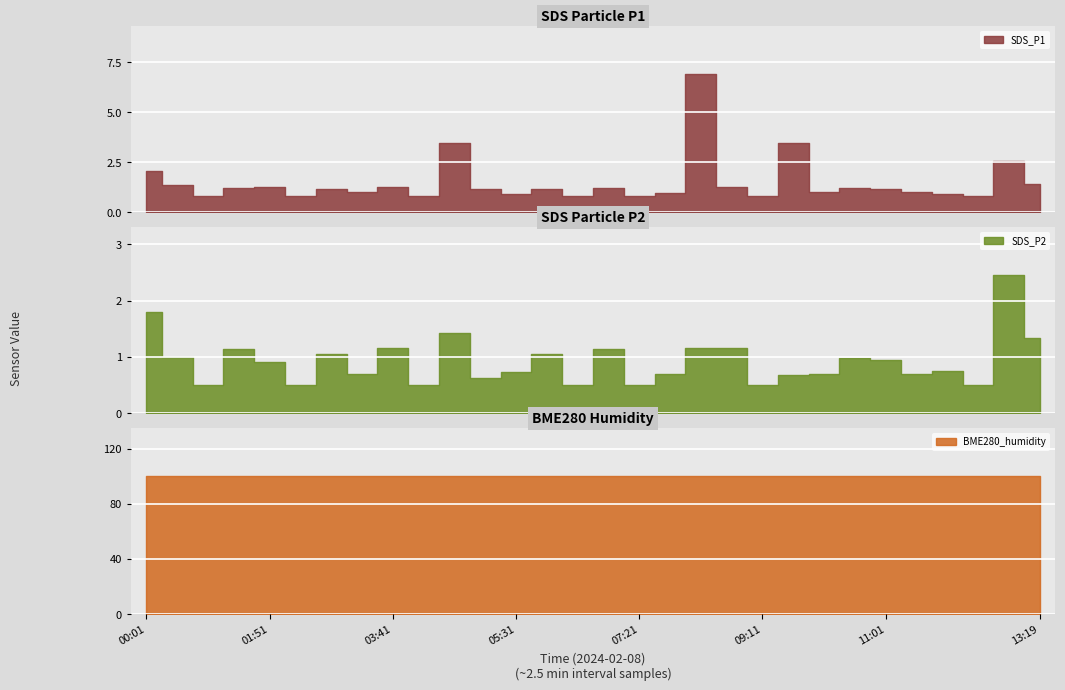

The BME280_humidity series shows 100.0 at 19. True or false?

True